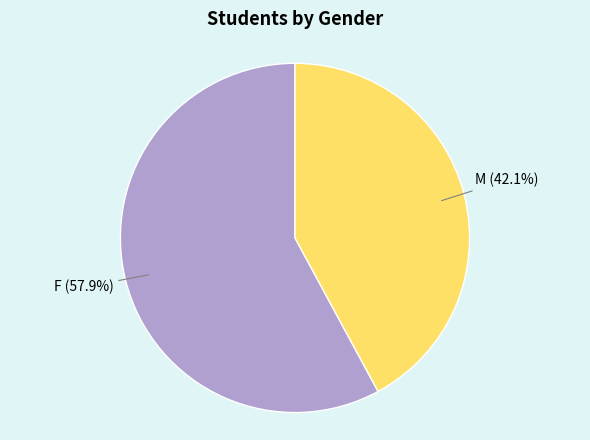

What is the ratio of the value at F to the value at M?

1.4